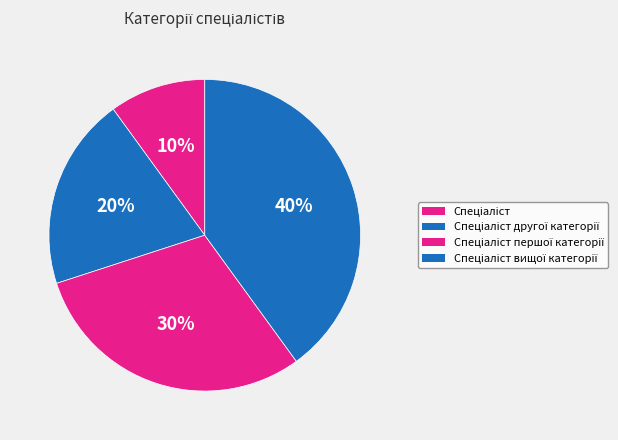

What percentage is NOT represented by Спеціаліст вищої категорії?

60.0%